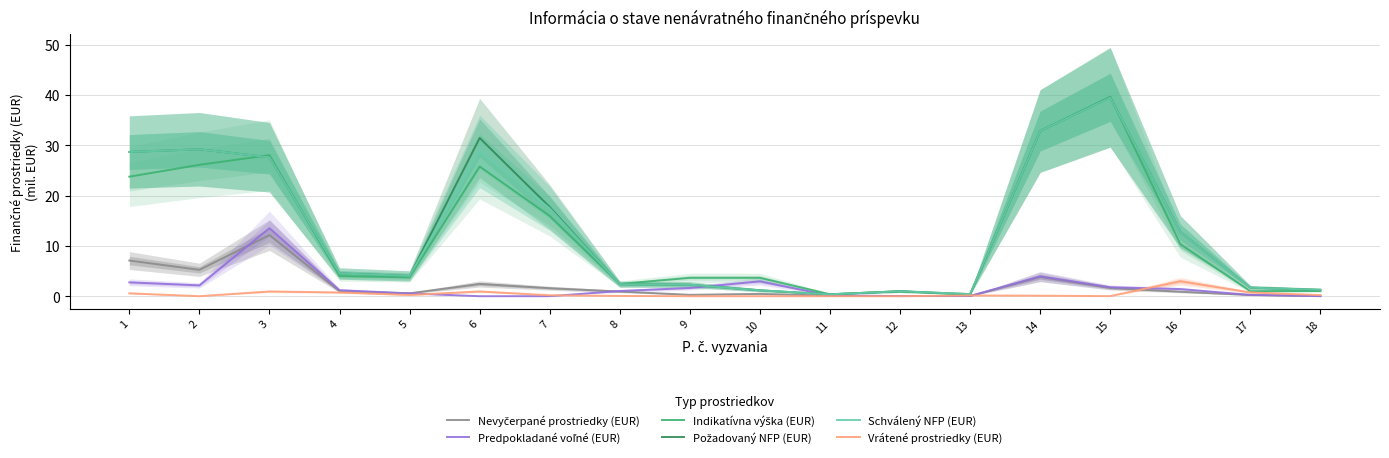

At which label does Indikatívna výška (EUR) reach its minimum?

13